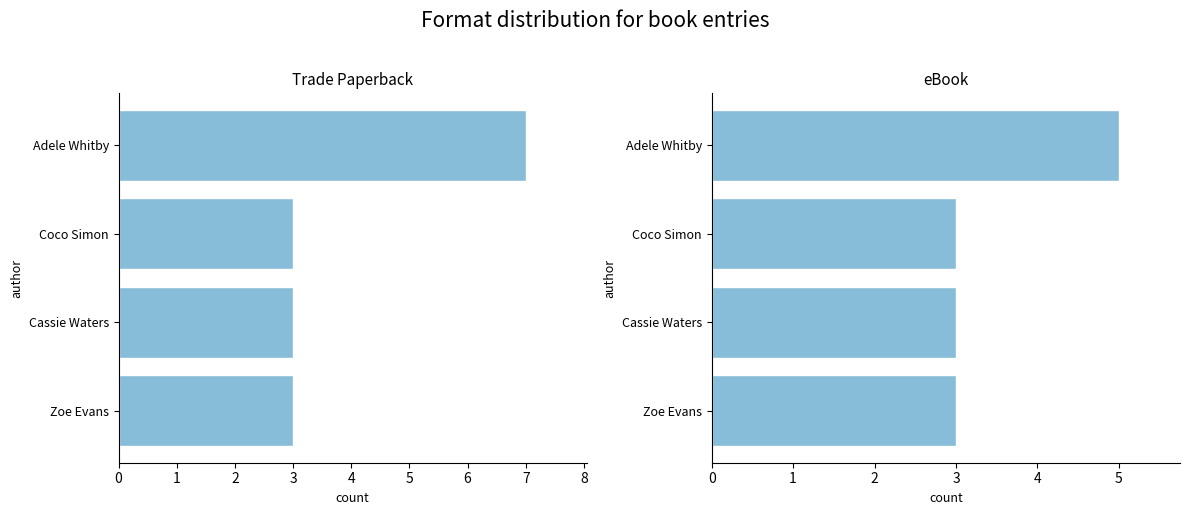

How many data points does each series have?

4